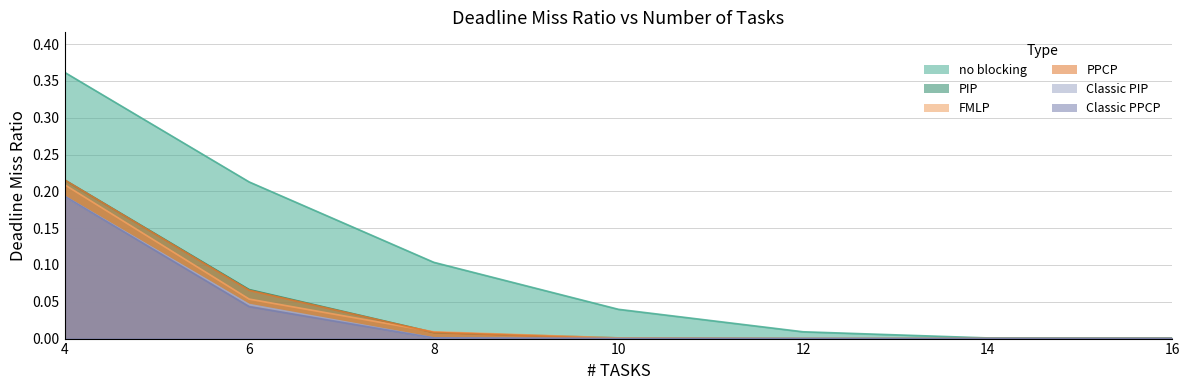

Reading right to left, transcribe all the data shown in this chart.

no blocking: 16=0.0	14=0.0	12=0.0	10=0.0	8=0.1	6=0.2	4=0.4
PIP: 16=0.0	14=0.0	12=0.0	10=0.0	8=0.0	6=0.1	4=0.2
FMLP: 16=0.0	14=0.0	12=0.0	10=0.0	8=0.0	6=0.1	4=0.2
PPCP: 16=0.0	14=0.0	12=0.0	10=0.0	8=0.0	6=0.1	4=0.2
Classic PIP: 16=0.0	14=0.0	12=0.0	10=0.0	8=0.0	6=0.0	4=0.2
Classic PPCP: 16=0.0	14=0.0	12=0.0	10=0.0	8=0.0	6=0.0	4=0.2